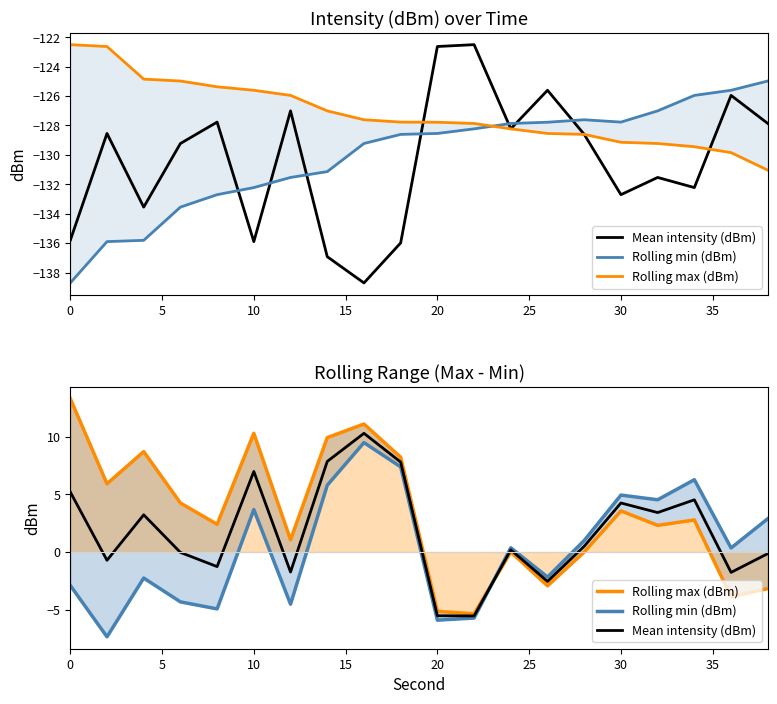

How many data points in Rolling min (dBm) are less than 0?

9